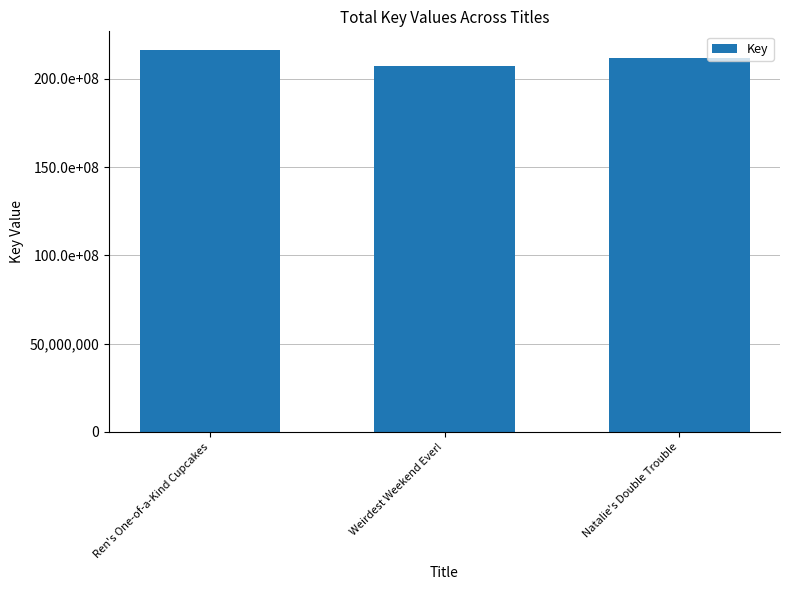

Reading left to right, list all the values displayed in this chart.

216033936	207420540	212002427